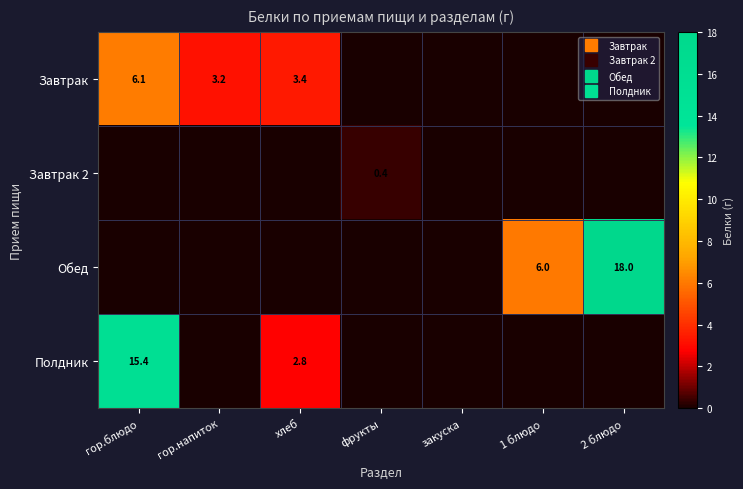

What is the spread (max minus min) of values at гор.блюдо?

15.4